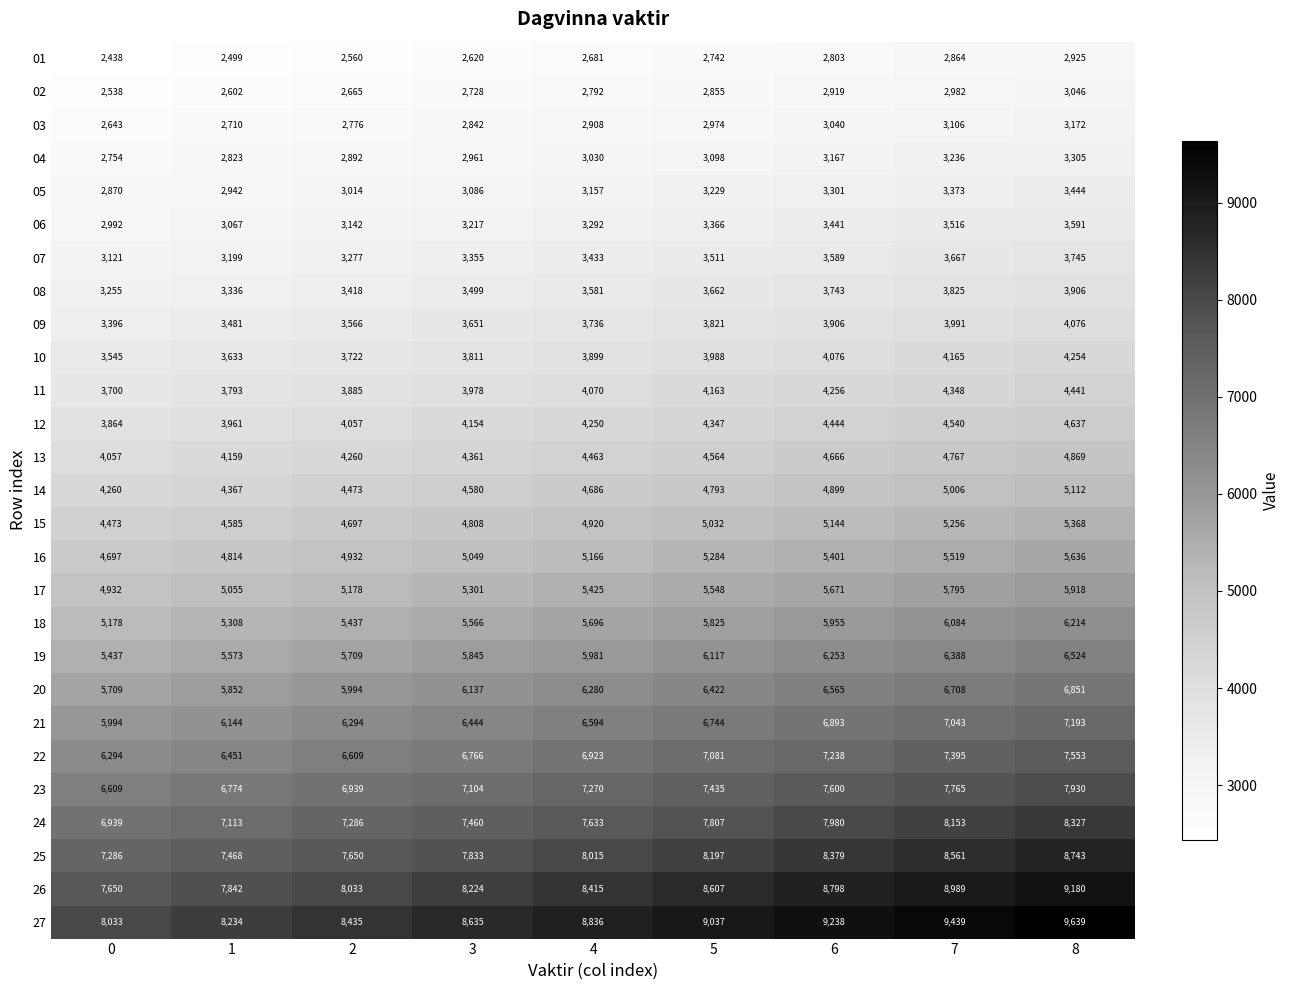

How many values in the 09 series are below 3736?

4